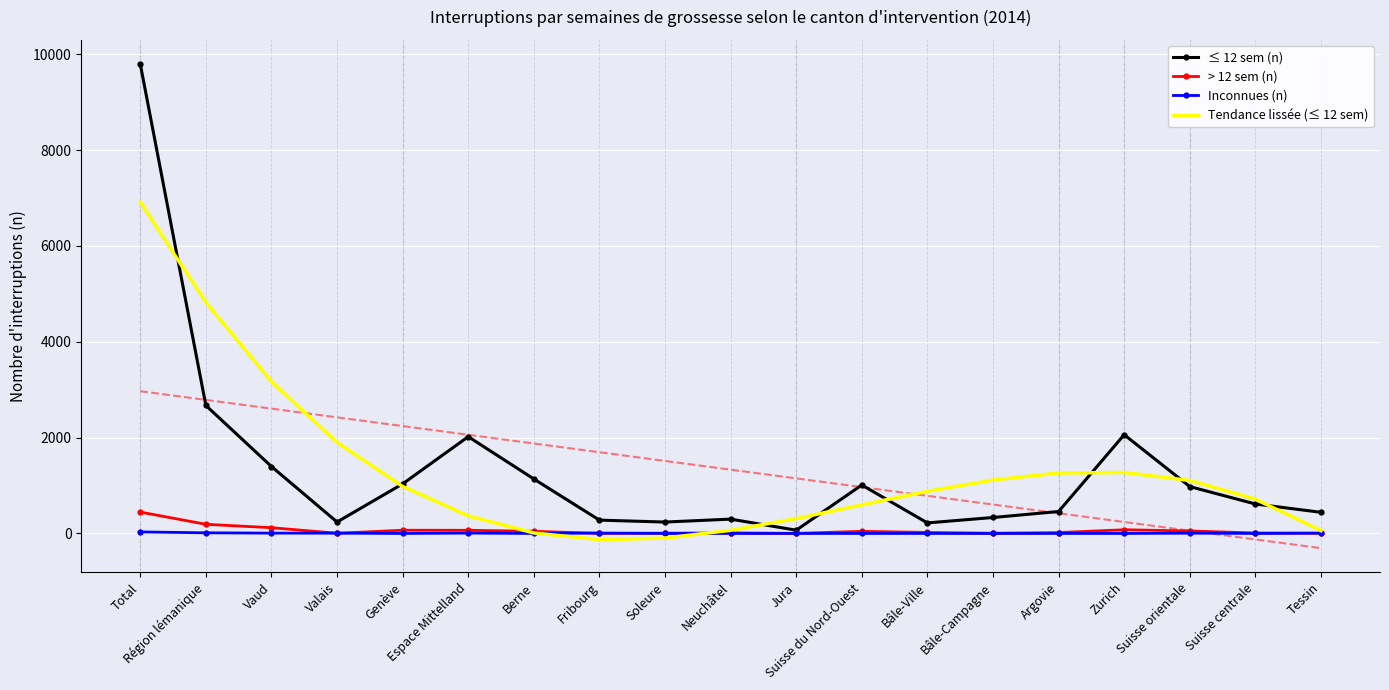

How many times do > 12 sem (n) and Tendance lissée (≤ 12 sem) cross each other?

2